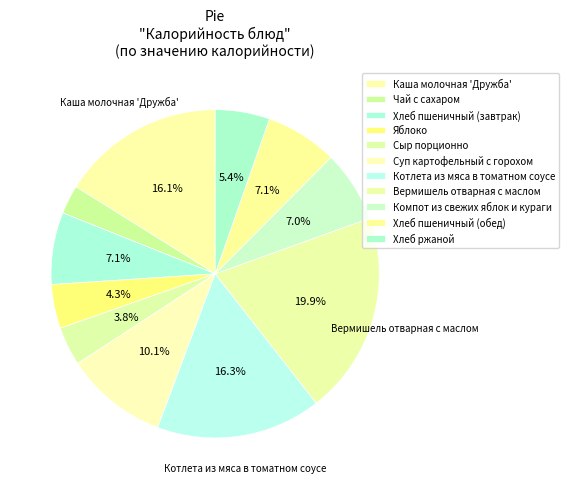

What percentage is the Хлеб ржаной slice, to the nearest percent?

5%